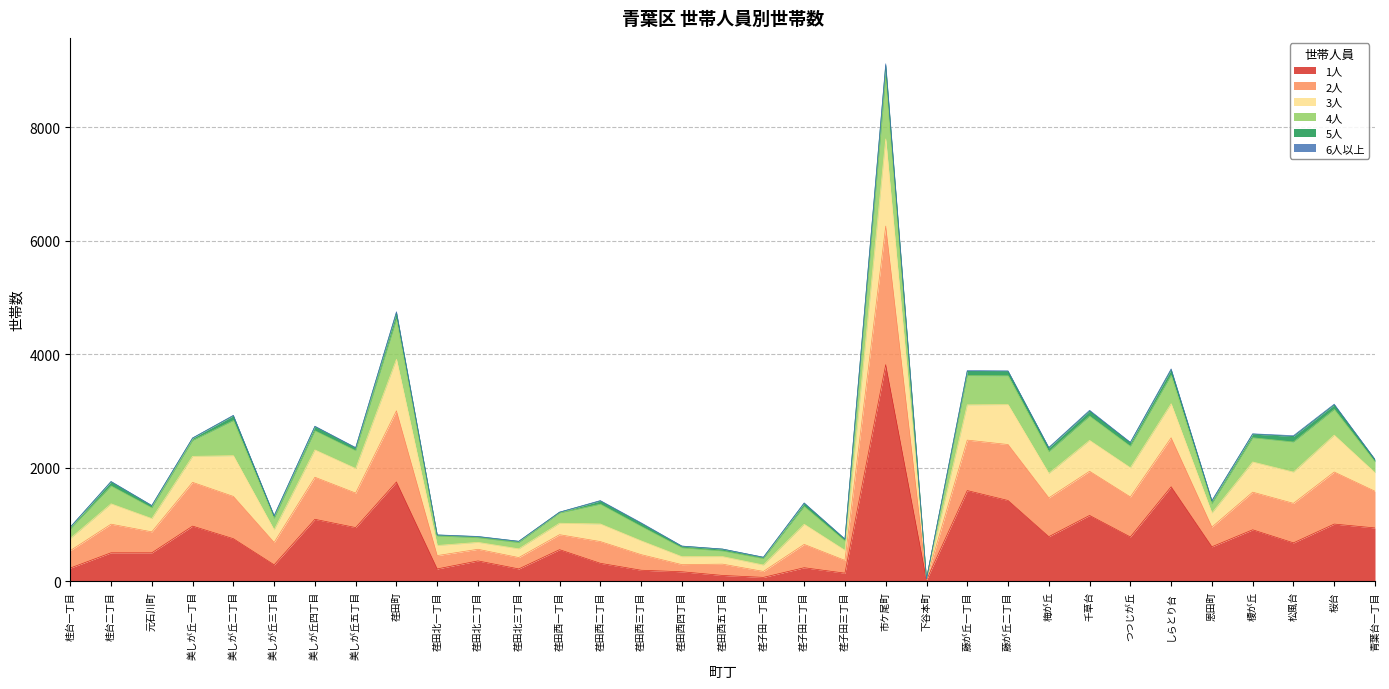

Which category has the highest value in the 1人 series?

市ケ尾町